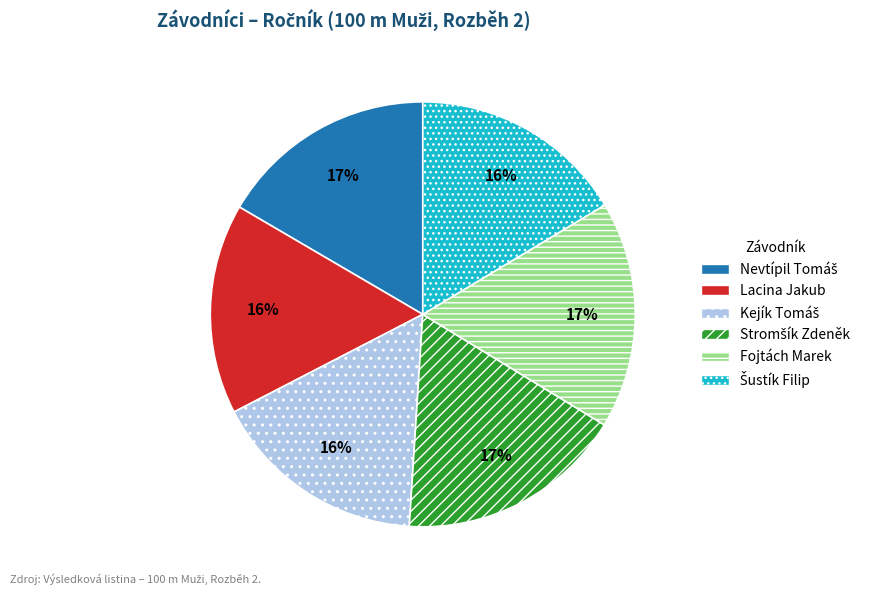

True or false: Fojtách Marek accounts for 17% of the total.

True